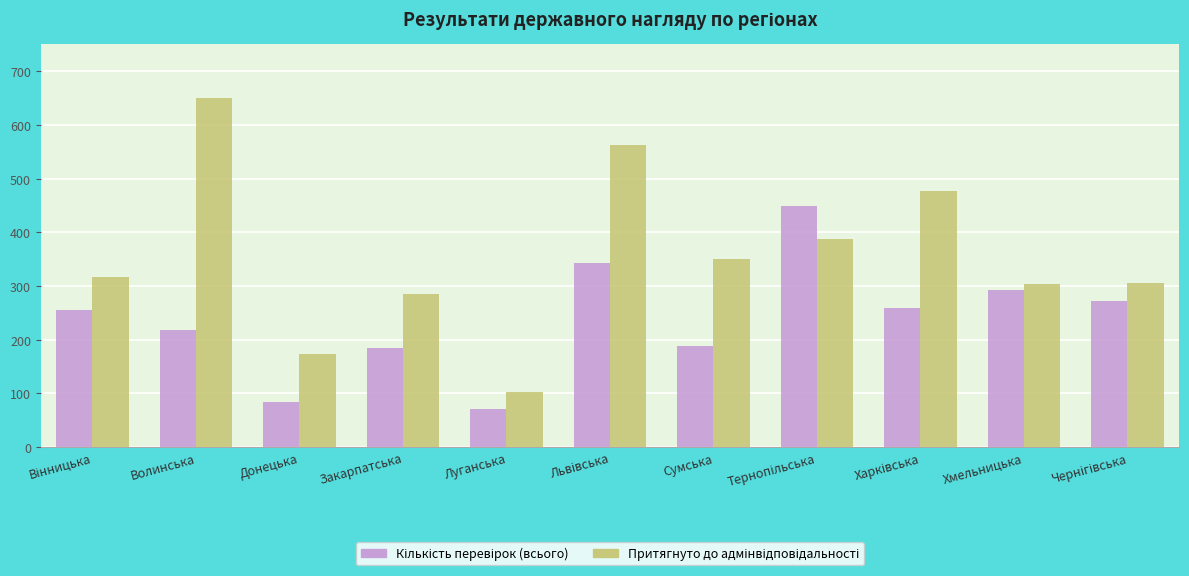

Are the bars grouped side by side (vs. stacked)?

Yes